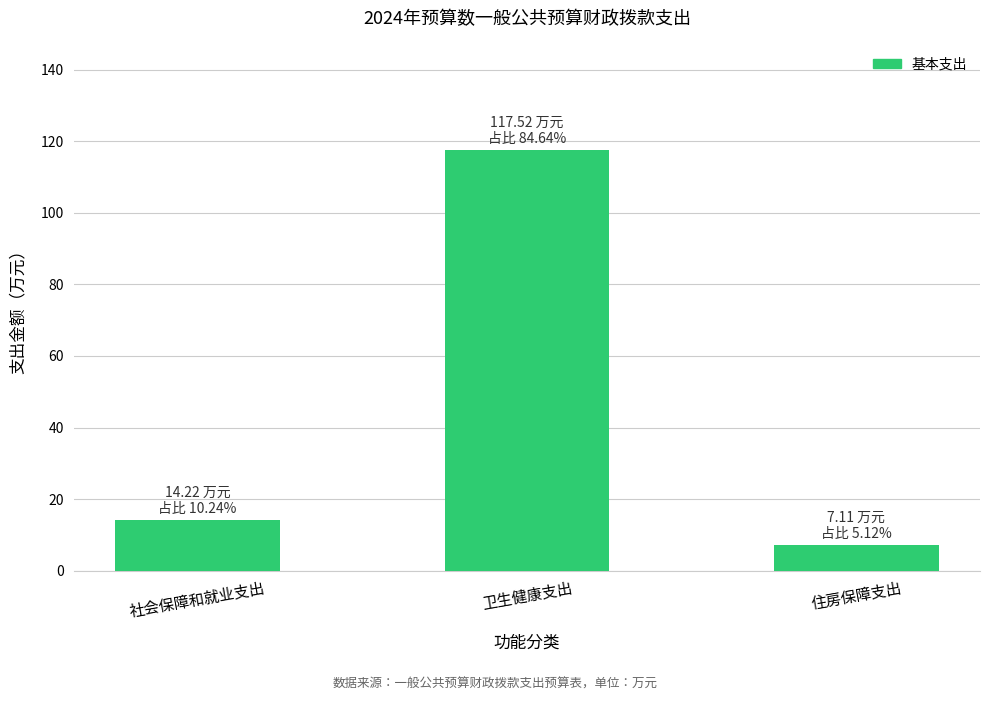

What is the change in value from 社会保障和就业支出 to 卫生健康支出?

+103.3